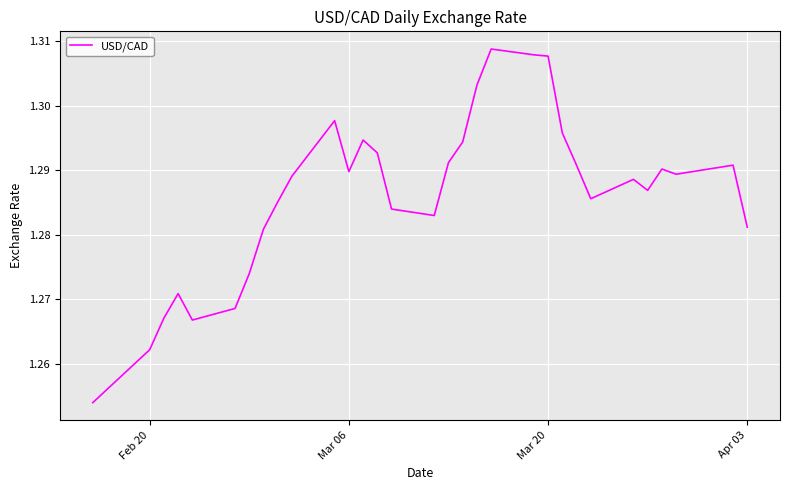

The value at Feb 20 is 1.7. True or false?

False